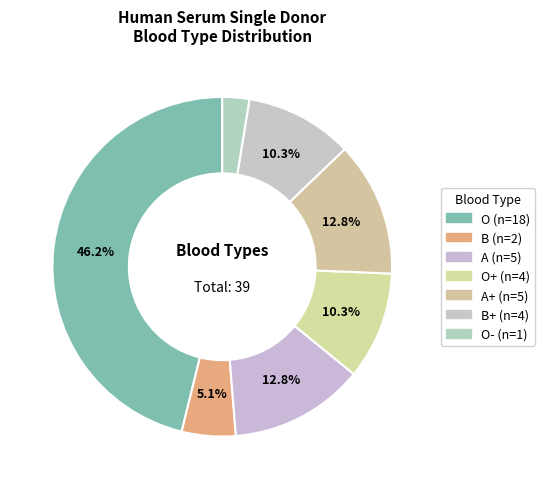

What is the smallest slice in the pie chart?

O-